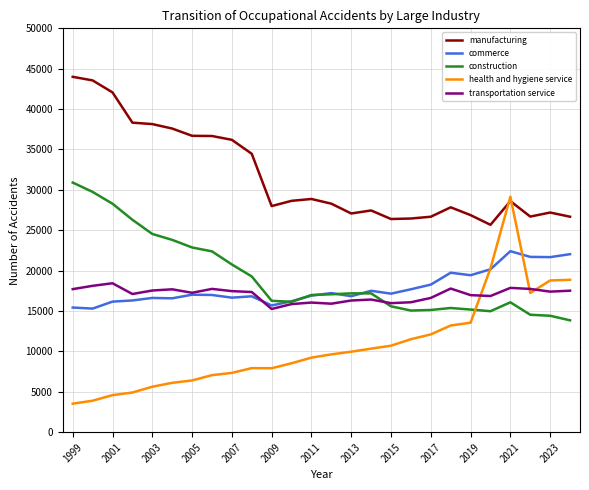

How many times do construction and health and hygiene service cross each other?

1